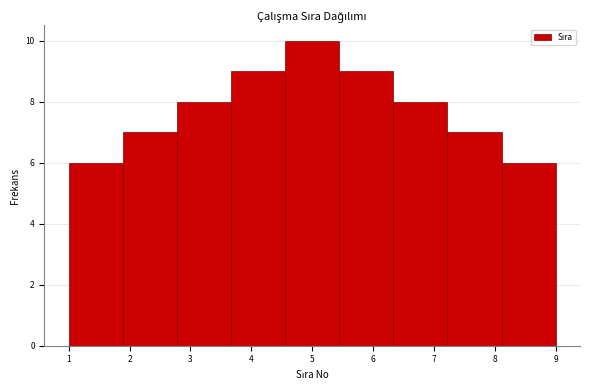

Over which range of the x-axis is the bar tallest?

4.6 to 5.4